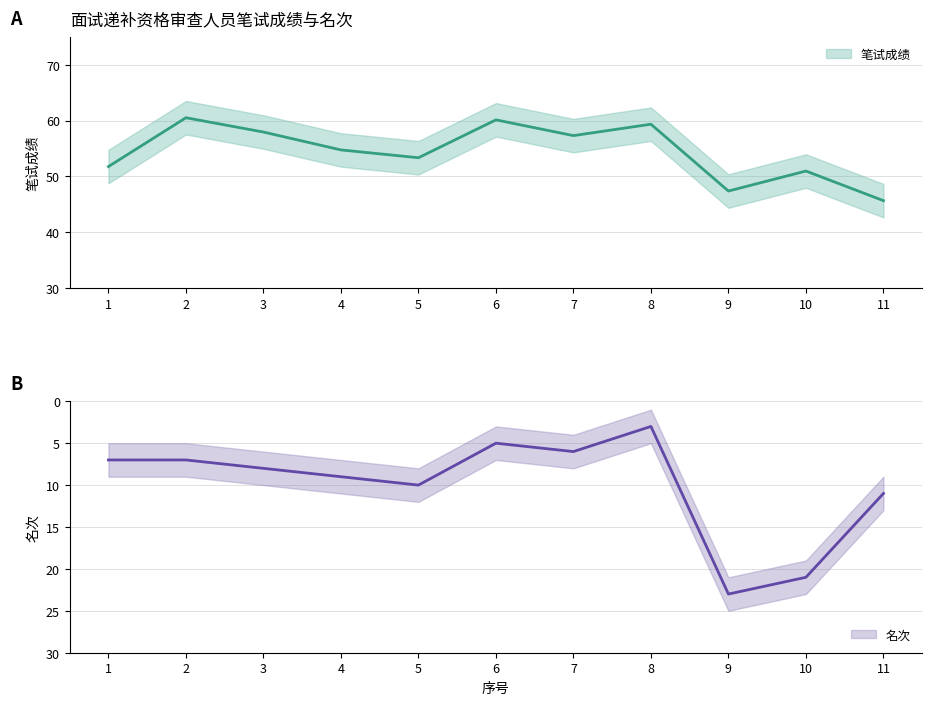

True or false: 名次 has a value of 11.0 at 11.

True